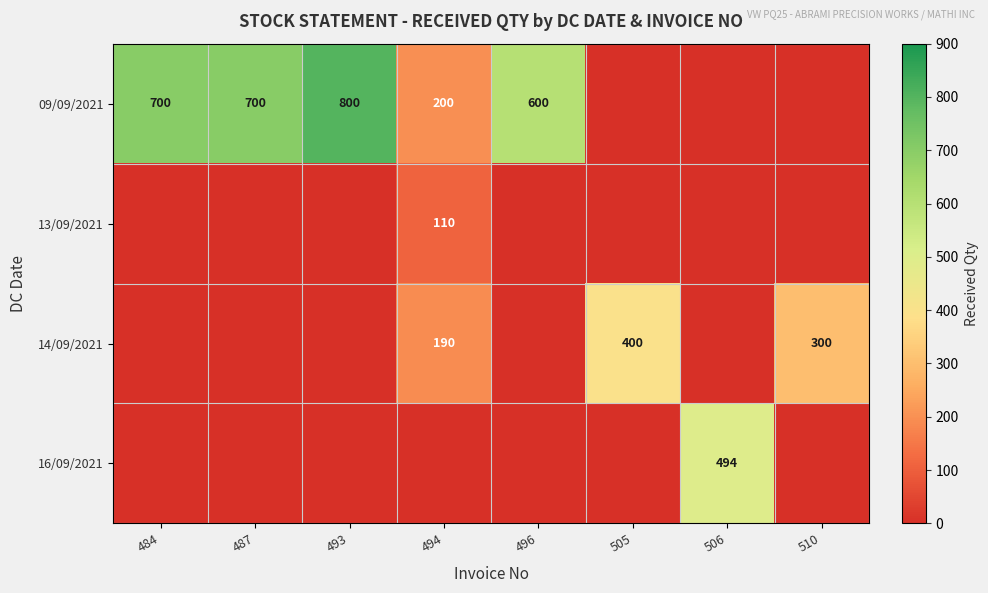

At which category is the sum across all series the highest?

493